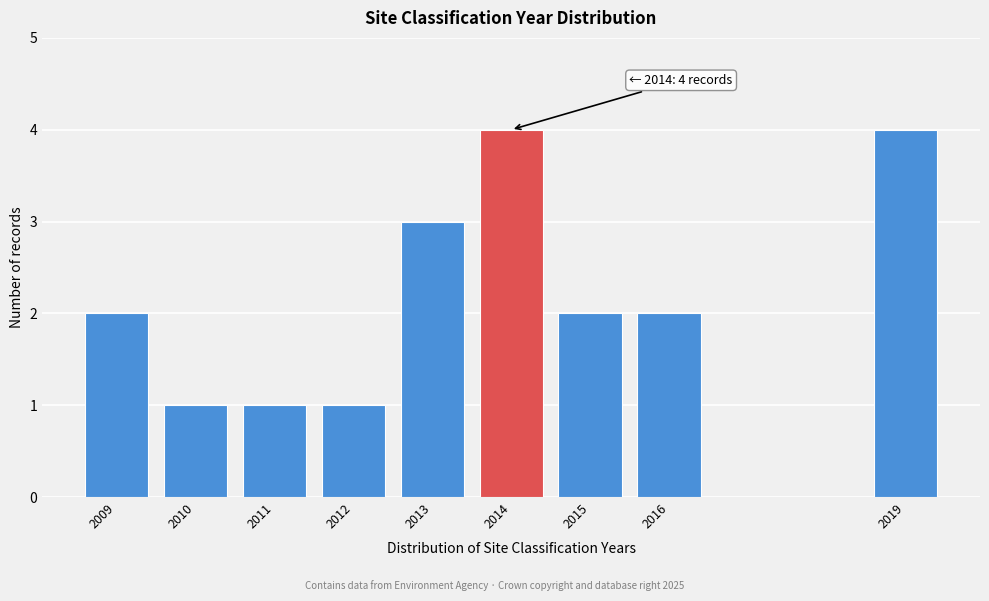

Reading left to right, what are all the values shown in this chart?

2	1	1	1	3	4	2	2	4